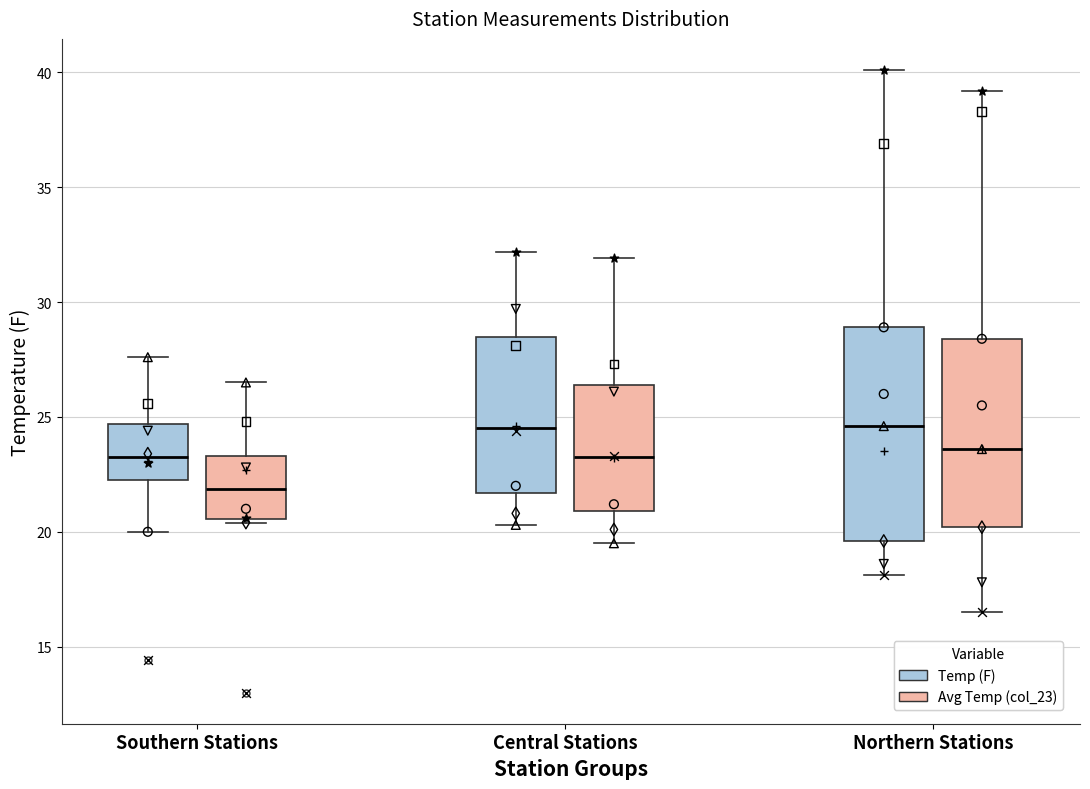

Reading left to right, transcribe this box plot: for each box, give where its median line is, the range the box spans, and where its two whiskers end, as read against the y-axis. The values are not printed on the chart, so give them approximately, as read against the axis.

Southern Stations (Temp (F)): median 23.5, box 22.5 to 24.5, whiskers 20.0 to 27.5
Southern Stations (Avg Temp (col_23)): median 22.0, box 20.5 to 23.5, whiskers 20.5 (just below the box's lower edge) to 26.5
Central Stations (Temp (F)): median 24.5, box 21.5 to 28.5, whiskers 20.5 to 32.0
Central Stations (Avg Temp (col_23)): median 23.5, box 21.0 to 26.5, whiskers 19.5 to 32.0
Northern Stations (Temp (F)): median 24.5, box 19.5 to 29.0, whiskers 18.0 to 40.0
Northern Stations (Avg Temp (col_23)): median 23.5, box 20.0 to 28.5, whiskers 16.5 to 39.0